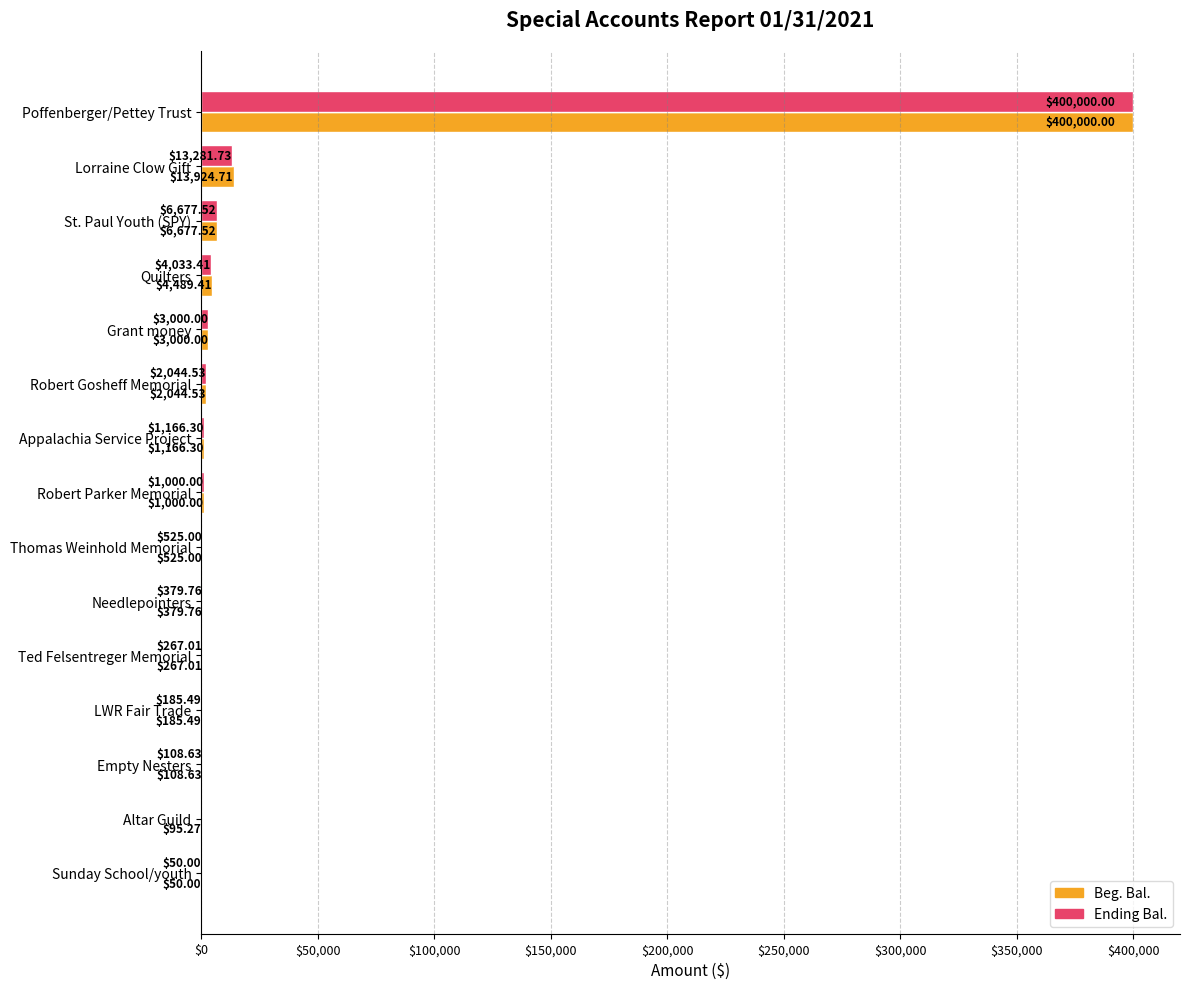

At which label is Beg. Bal. closest to 200025?

Lorraine Clow Gift